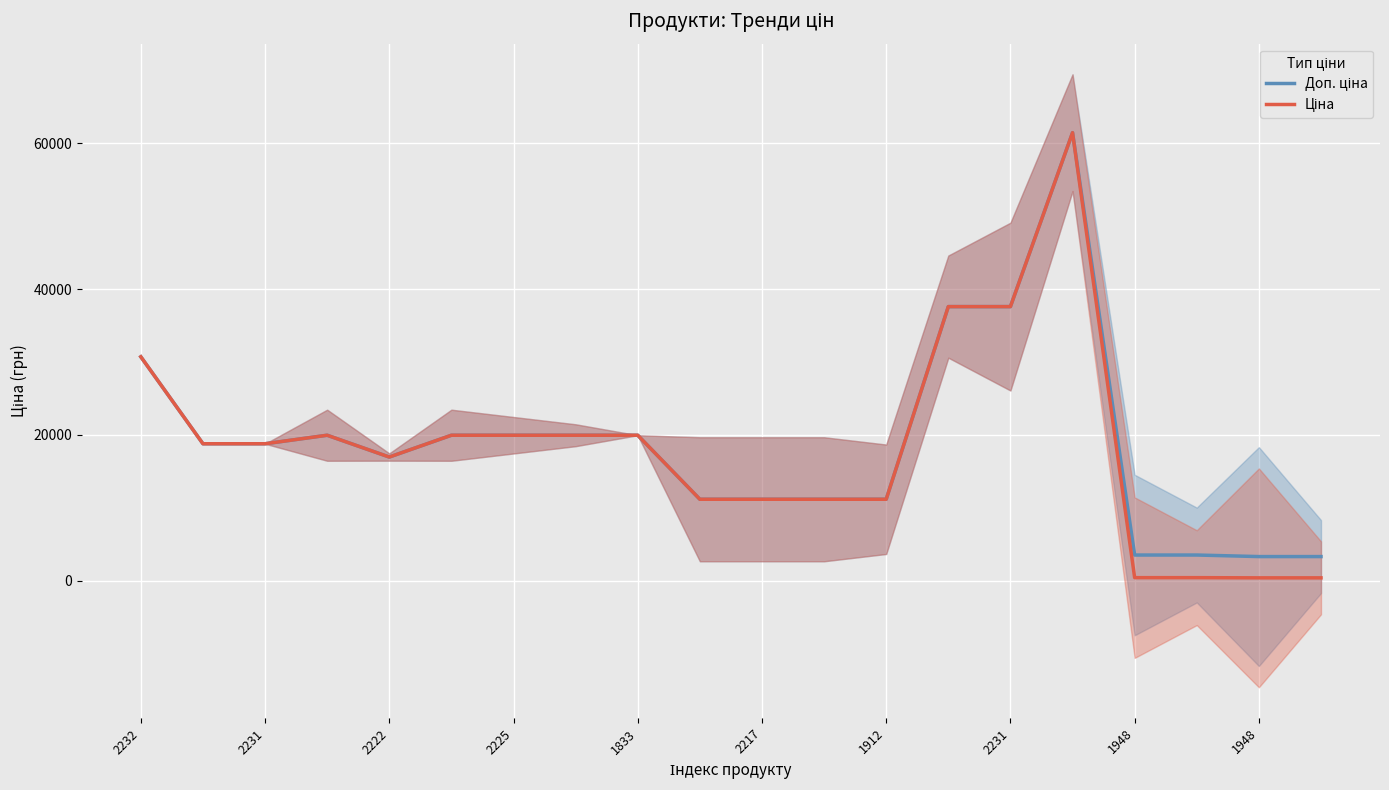

True or false: Доп. ціна and Ціна cross at least once.

False